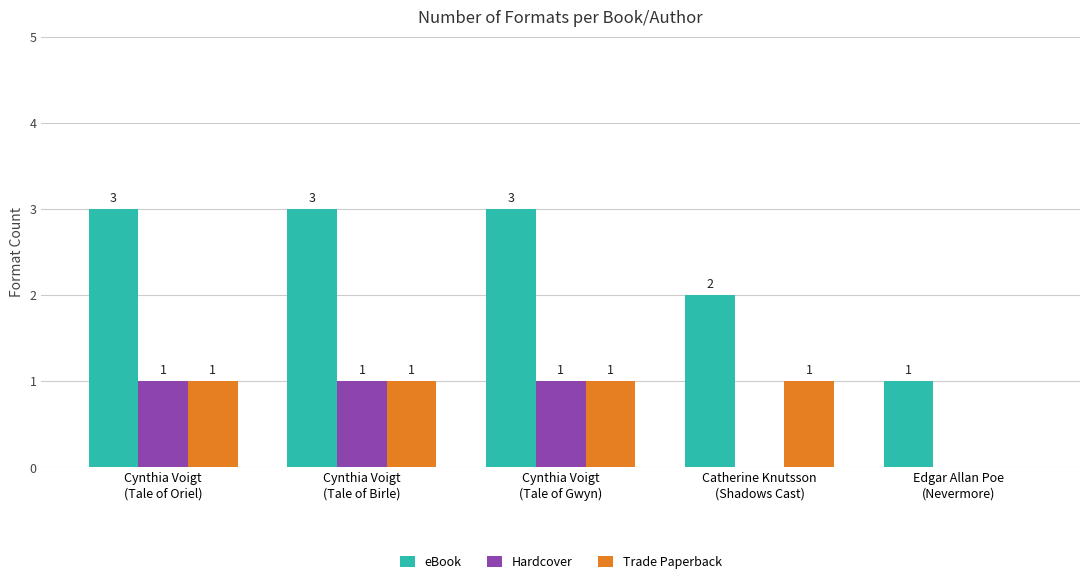

What is the sum of all eBook values?

12